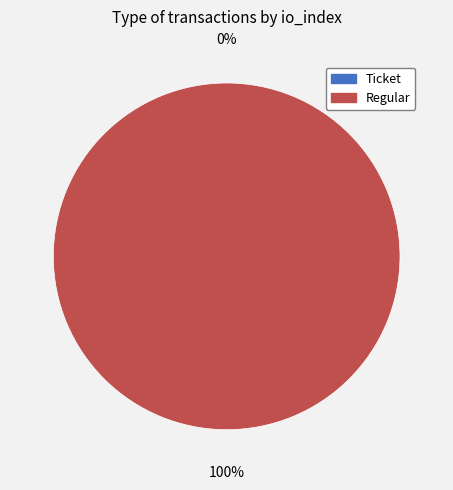

What is the majority slice?

Regular